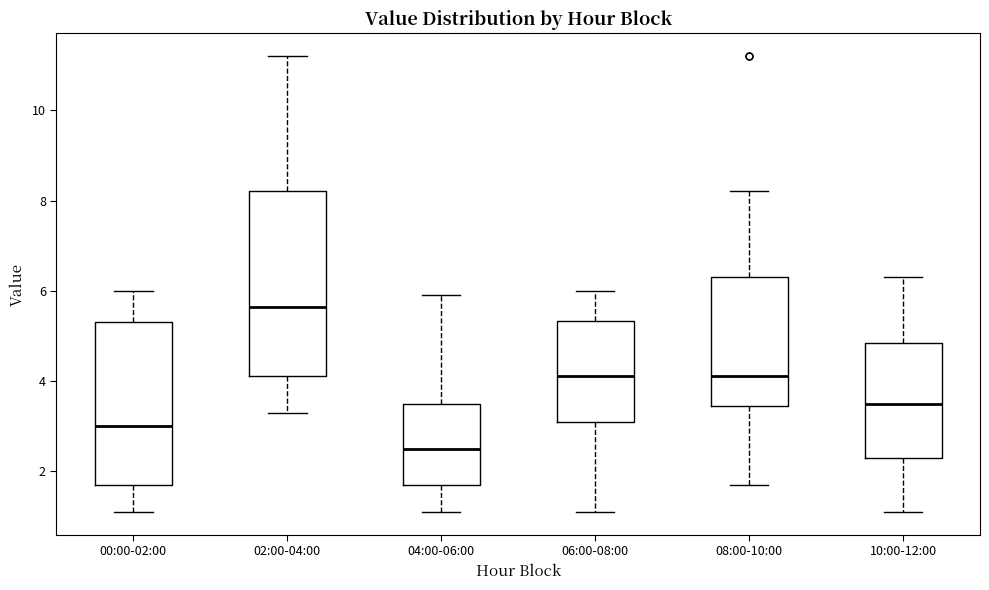

Reading left to right, read every box against the y-axis: the position of its median line, the range the box covers, and the ends of its whiskers. The values are not printed on the chart, so give them approximately, as read against the axis.

00:00-02:00: median 3.0, box 1.8 to 5.4, whiskers 1.2 to 6.0
02:00-04:00: median 5.6, box 4.2 to 8.2, whiskers 3.4 to 11.2
04:00-06:00: median 2.6, box 1.8 to 3.6, whiskers 1.2 to 6.0
06:00-08:00: median 4.2, box 3.2 to 5.4, whiskers 1.2 to 6.0
08:00-10:00: median 4.2, box 3.4 to 6.4, whiskers 1.8 to 8.2
10:00-12:00: median 3.6, box 2.4 to 4.8, whiskers 1.2 to 6.4